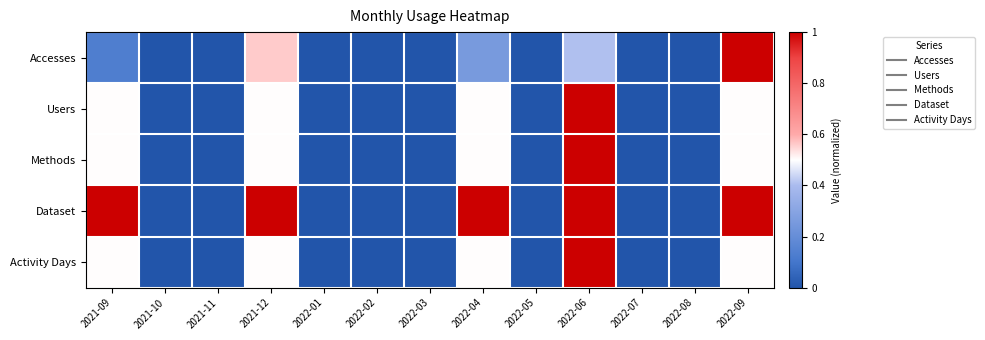

Which series has the largest total across all categories?

Dataset